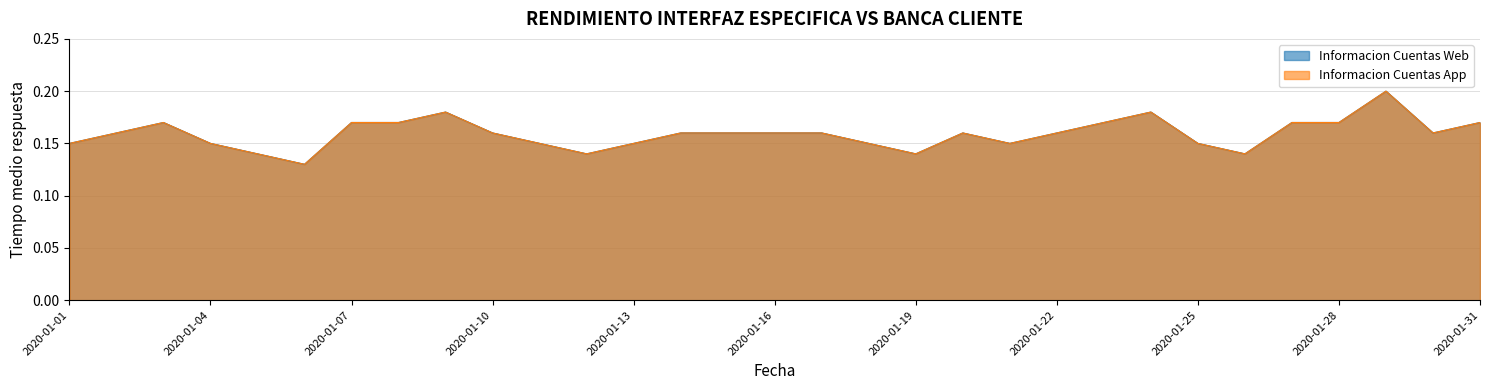

True or false: Informacion Cuentas Web and Informacion Cuentas App intersect in this chart.

False